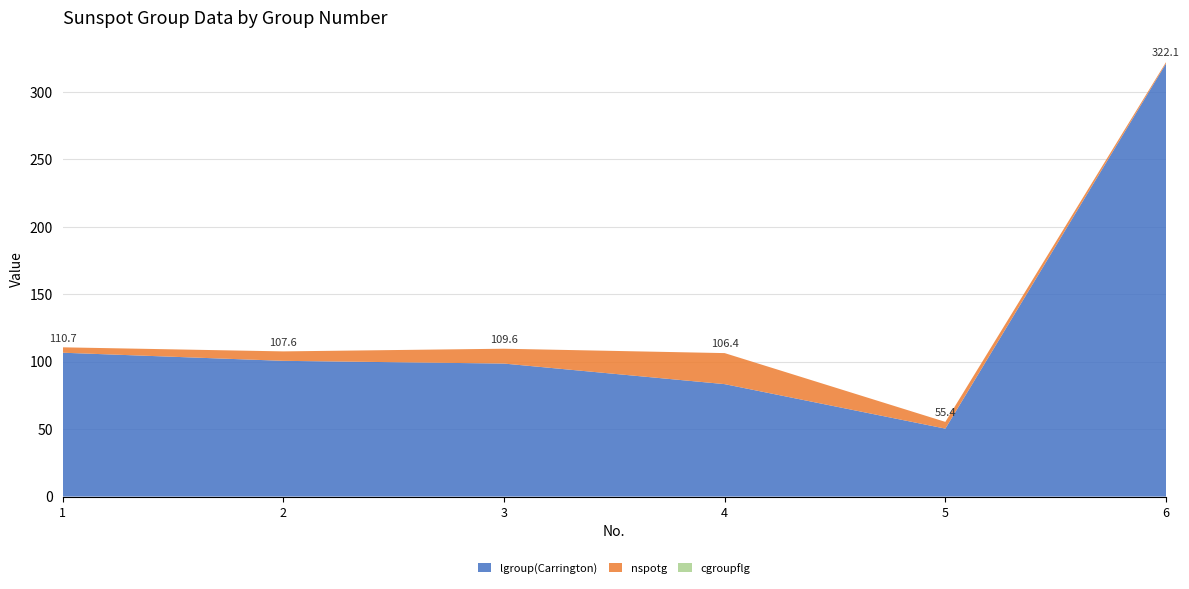

Reading left to right, transcribe all the data shown in this chart.

lgroup(Carrington): 1=106.7	2=100.6	3=98.6	4=83.4	5=50.4	6=321.1
nspotg: 1=4.0	2=7.0	3=11.0	4=23.0	5=5.0	6=1.0
cgroupflg: 1=0.0	2=0.0	3=0.0	4=0.0	5=0.0	6=0.0